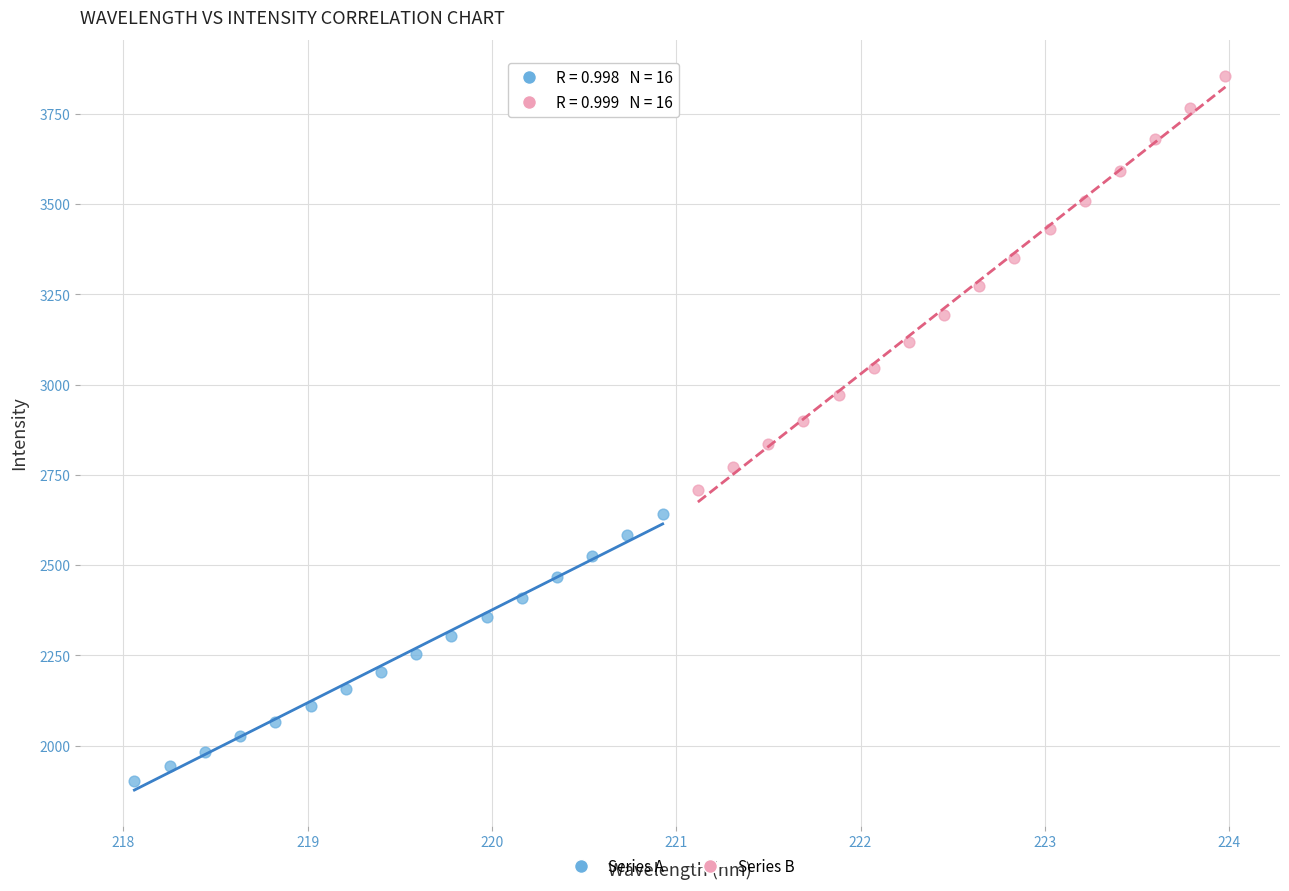

What are all the series names shown in the legend?

Series A, Series B